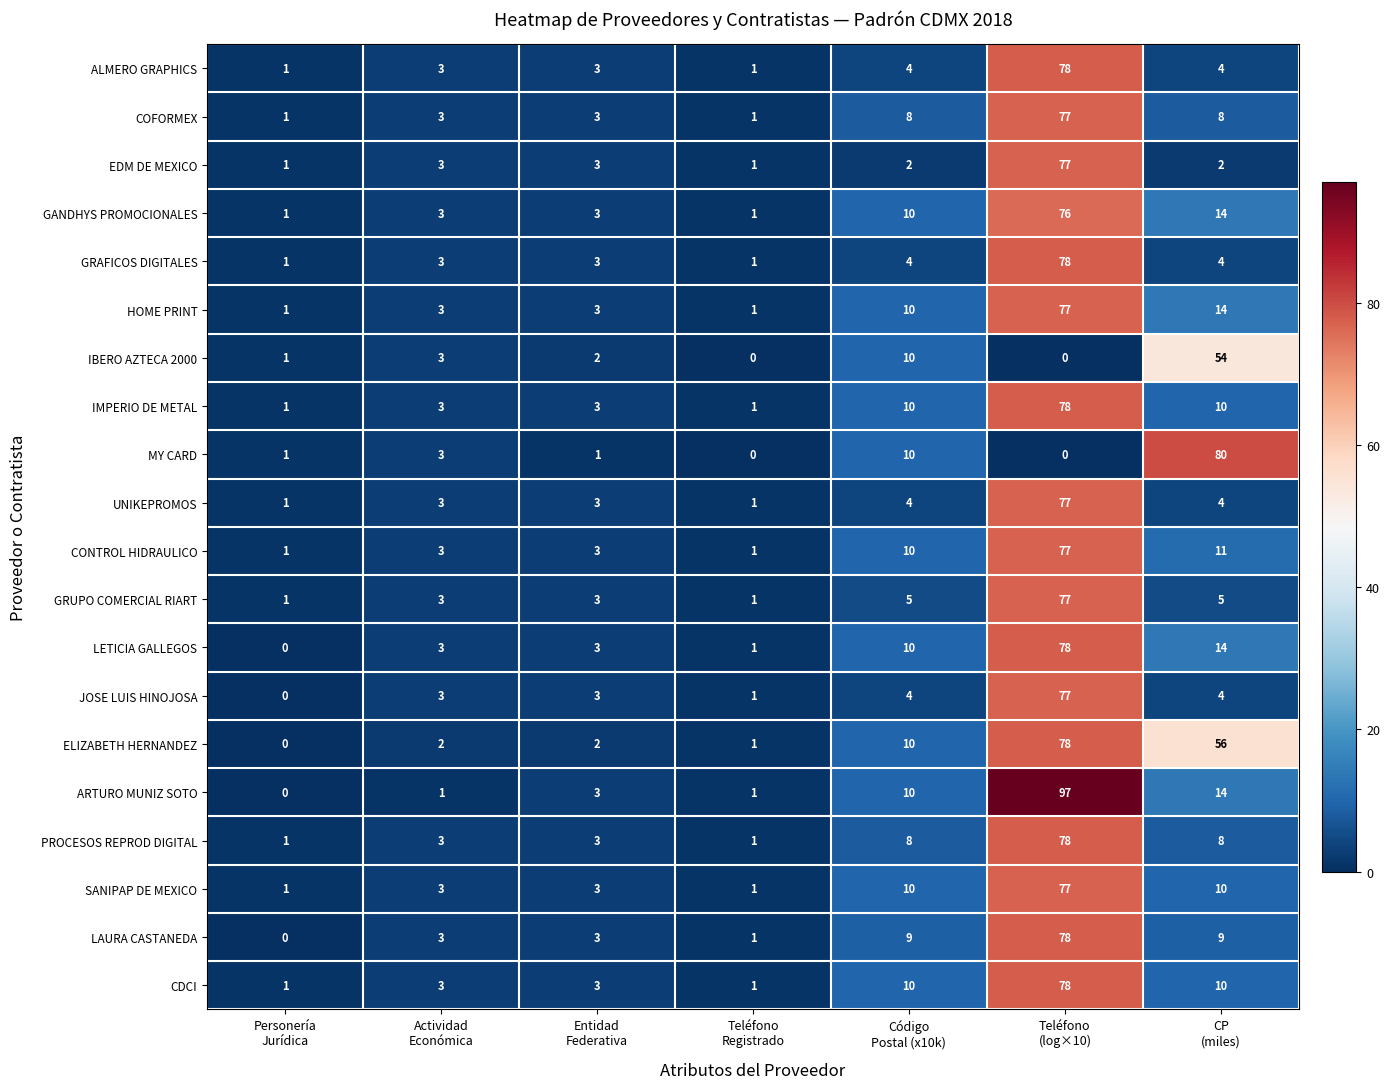

What is the average value of the IBERO AZTECA 2000 series?

10